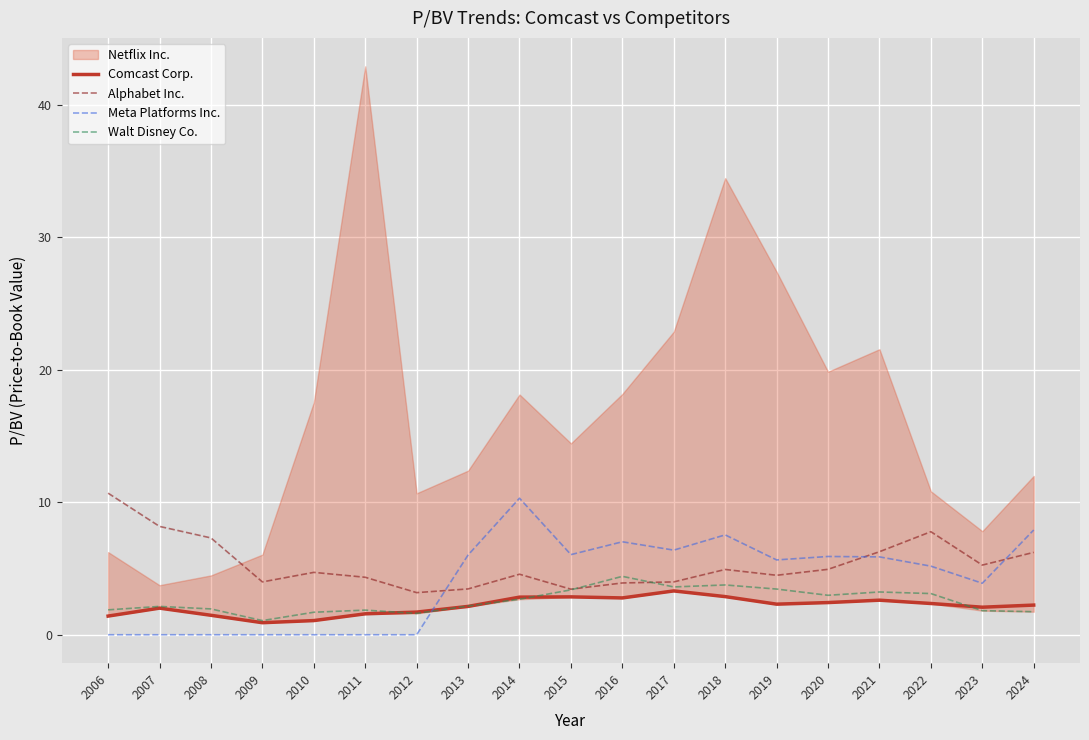

Which category has the highest value in the Meta Platforms Inc. series?

2014